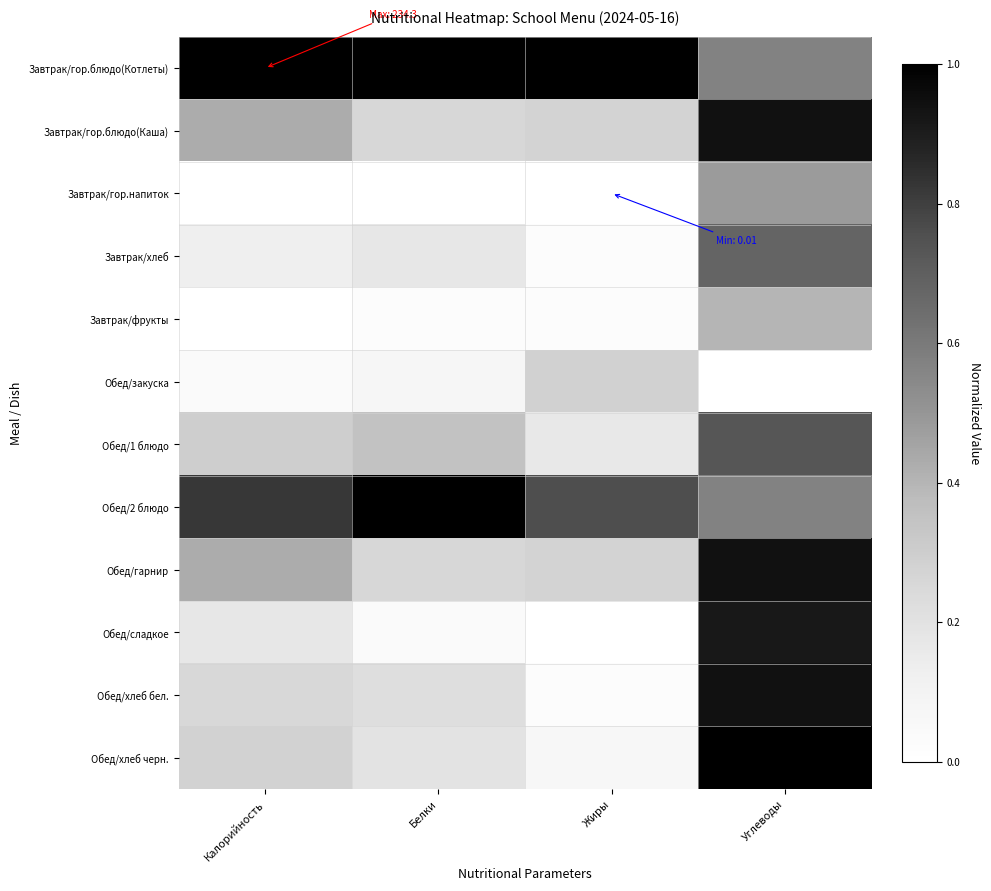

Reading right to left, list all the values displayed in this chart.

Завтрак/гор.блюдо(Котлеты): Углеводы=0.6	Жиры=1.0	Белки=1.0	Калорийность=1.0
Завтрак/гор.блюдо(Каша): Углеводы=0.9	Жиры=0.3	Белки=0.3	Калорийность=0.4
Завтрак/гор.напиток: Углеводы=0.5	Жиры=0.0	Белки=0.0	Калорийность=0.0
Завтрак/хлеб: Углеводы=0.7	Жиры=0.0	Белки=0.2	Калорийность=0.1
Завтрак/фрукты: Углеводы=0.4	Жиры=0.0	Белки=0.0	Калорийность=0.0
Обед/закуска: Углеводы=0.0	Жиры=0.3	Белки=0.1	Калорийность=0.0
Обед/1 блюдо: Углеводы=0.7	Жиры=0.2	Белки=0.4	Калорийность=0.3
Обед/2 блюдо: Углеводы=0.6	Жиры=0.8	Белки=1.0	Калорийность=0.8
Обед/гарнир: Углеводы=0.9	Жиры=0.3	Белки=0.3	Калорийность=0.4
Обед/сладкое: Углеводы=0.9	Жиры=0.0	Белки=0.0	Калорийность=0.2
Обед/хлеб бел.: Углеводы=0.9	Жиры=0.0	Белки=0.2	Калорийность=0.3
Обед/хлеб черн.: Углеводы=1.0	Жиры=0.1	Белки=0.2	Калорийность=0.3